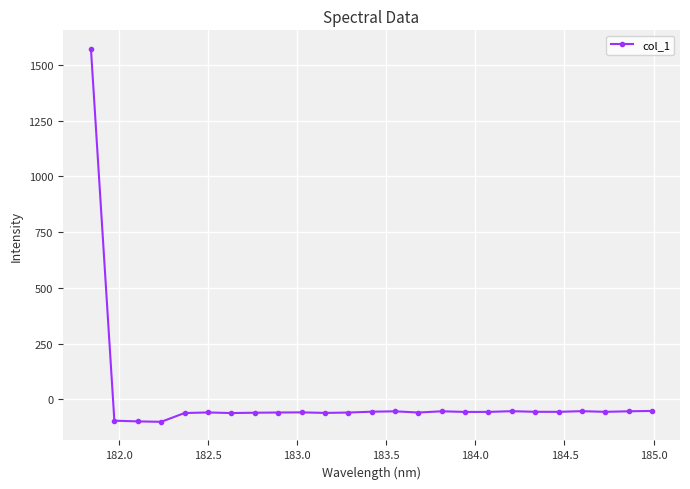

What is the value of the 5th point from the left?

-60.8